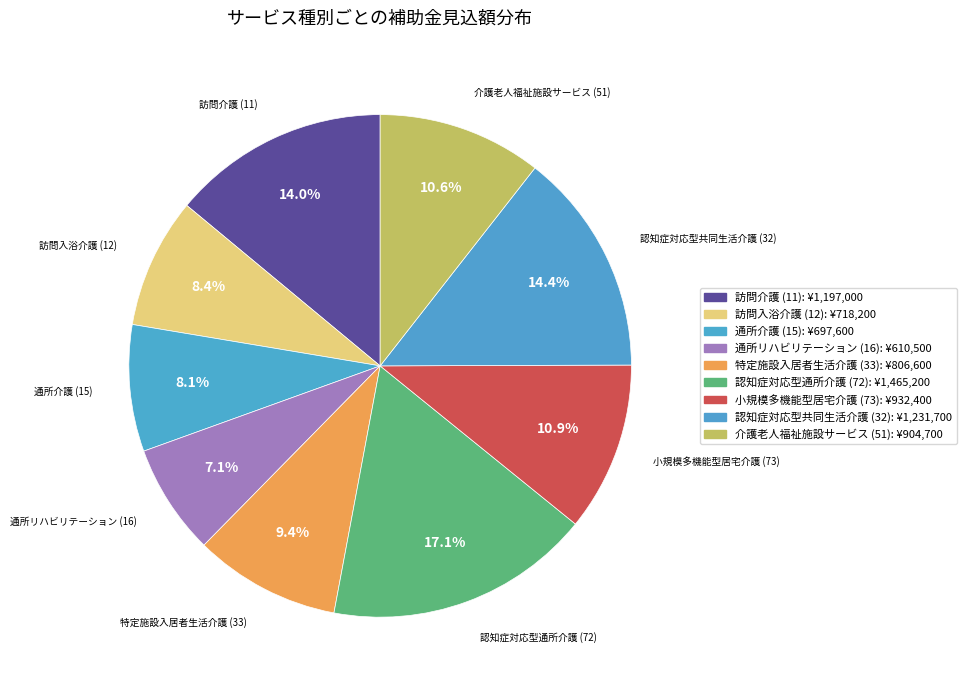

To the nearest percent, what portion does 認知症対応型共同生活介護 (32) represent?

14%